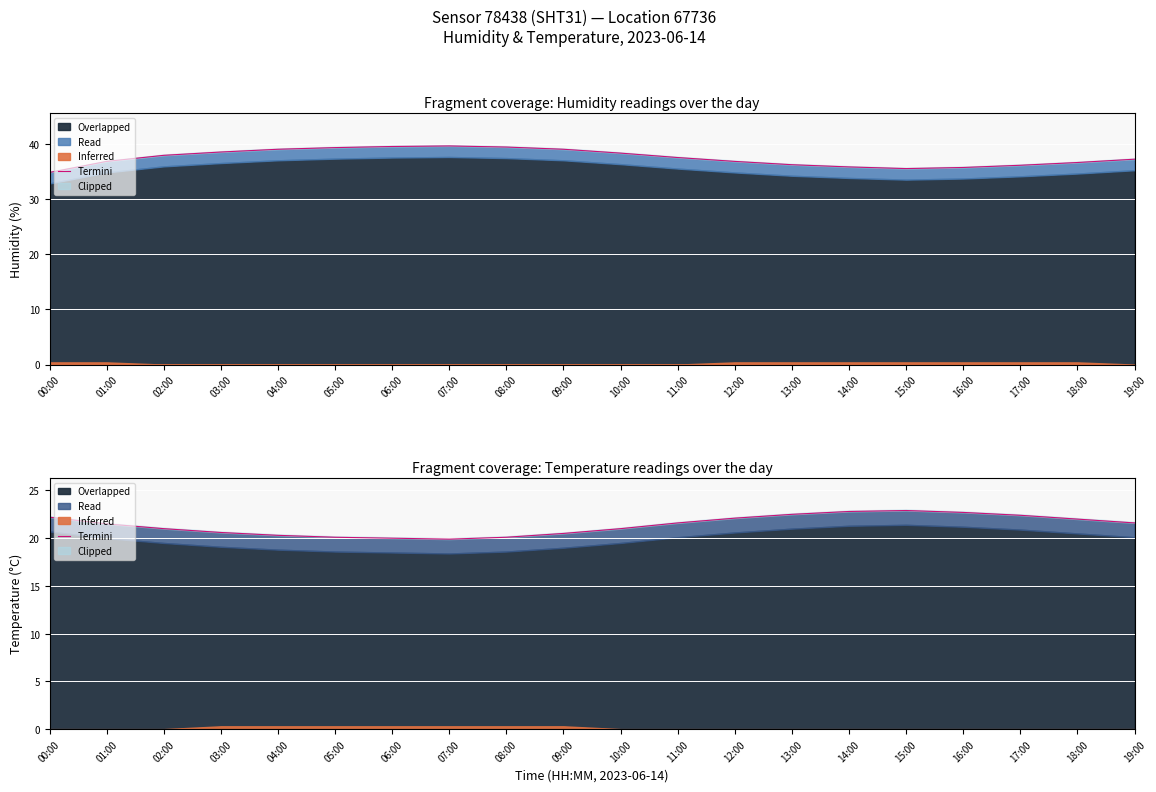

At which label does the data first exceed 21?

00:00